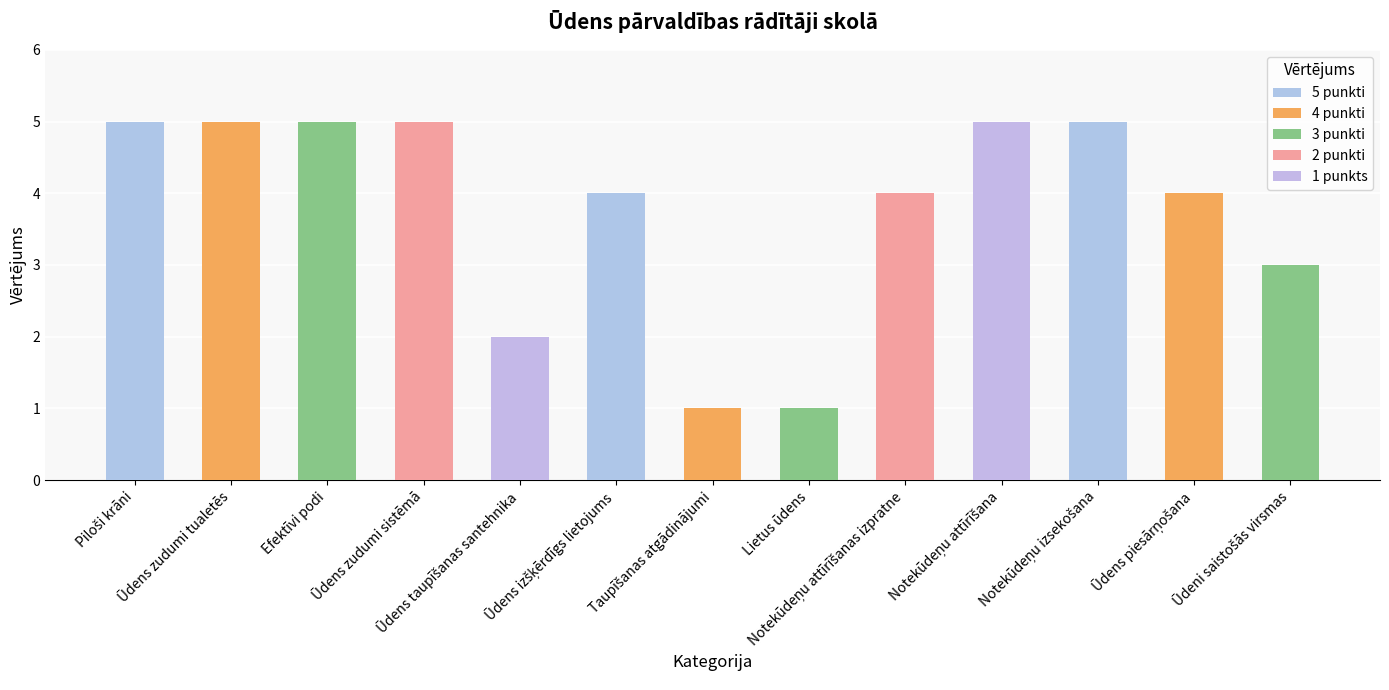

What is the difference between the second highest and minimum values?

4